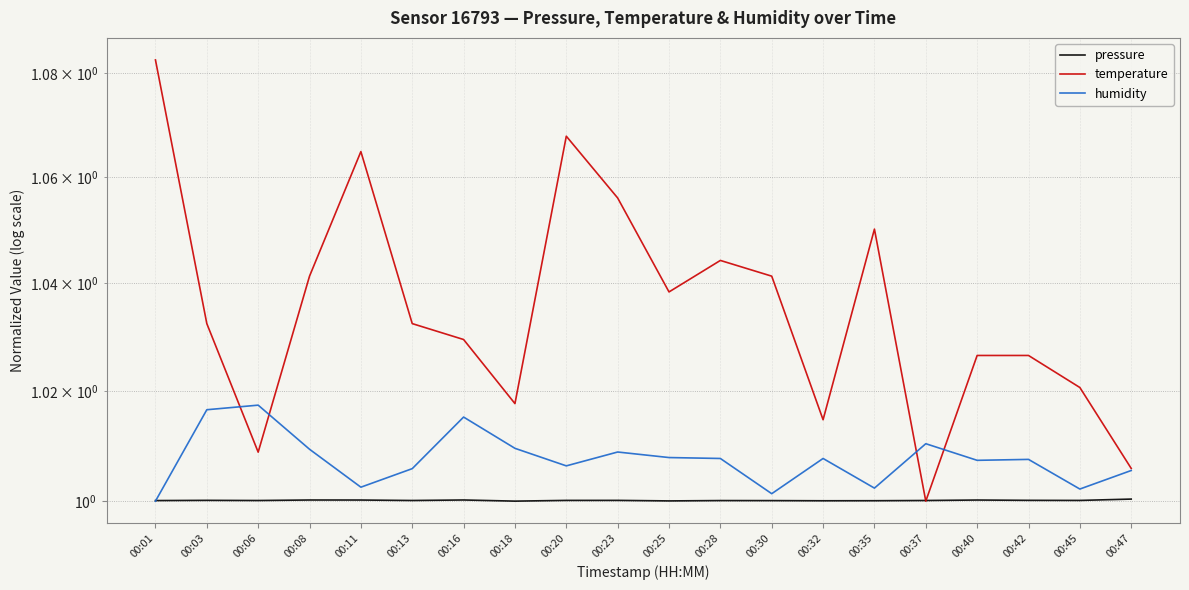

What is the total value across all series at 00:30?

3.0